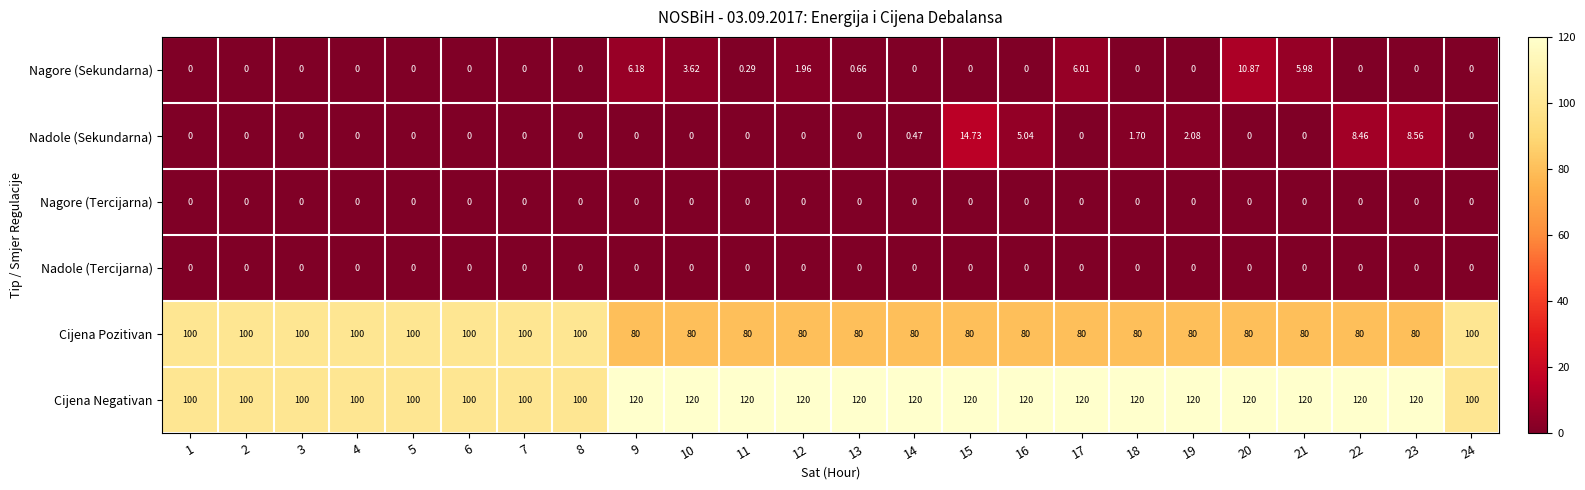

Reading left to right, transcribe all the data shown in this chart.

Nagore (Sekundarna): 1=0.0	2=0.0	3=0.0	4=0.0	5=0.0	6=0.0	7=0.0	8=0.0	9=6.2	10=3.6	11=0.3	12=2.0	13=0.7	14=0.0	15=0.0	16=0.0	17=6.0	18=0.0	19=0.0	20=10.9	21=6.0	22=0.0	23=0.0	24=0.0
Nadole (Sekundarna): 1=0.0	2=0.0	3=0.0	4=0.0	5=0.0	6=0.0	7=0.0	8=0.0	9=0.0	10=0.0	11=0.0	12=0.0	13=0.0	14=0.5	15=14.7	16=5.0	17=0.0	18=1.7	19=2.1	20=0.0	21=0.0	22=8.5	23=8.6	24=0.0
Nagore (Tercijarna): 1=0.0	2=0.0	3=0.0	4=0.0	5=0.0	6=0.0	7=0.0	8=0.0	9=0.0	10=0.0	11=0.0	12=0.0	13=0.0	14=0.0	15=0.0	16=0.0	17=0.0	18=0.0	19=0.0	20=0.0	21=0.0	22=0.0	23=0.0	24=0.0
Nadole (Tercijarna): 1=0.0	2=0.0	3=0.0	4=0.0	5=0.0	6=0.0	7=0.0	8=0.0	9=0.0	10=0.0	11=0.0	12=0.0	13=0.0	14=0.0	15=0.0	16=0.0	17=0.0	18=0.0	19=0.0	20=0.0	21=0.0	22=0.0	23=0.0	24=0.0
Cijena Pozitivan: 1=100.0	2=100.0	3=100.0	4=100.0	5=100.0	6=100.0	7=100.0	8=100.0	9=80.0	10=80.0	11=80.0	12=80.0	13=80.0	14=80.0	15=80.0	16=80.0	17=80.0	18=80.0	19=80.0	20=80.0	21=80.0	22=80.0	23=80.0	24=100.0
Cijena Negativan: 1=100.0	2=100.0	3=100.0	4=100.0	5=100.0	6=100.0	7=100.0	8=100.0	9=120.0	10=120.0	11=120.0	12=120.0	13=120.0	14=120.0	15=120.0	16=120.0	17=120.0	18=120.0	19=120.0	20=120.0	21=120.0	22=120.0	23=120.0	24=100.0